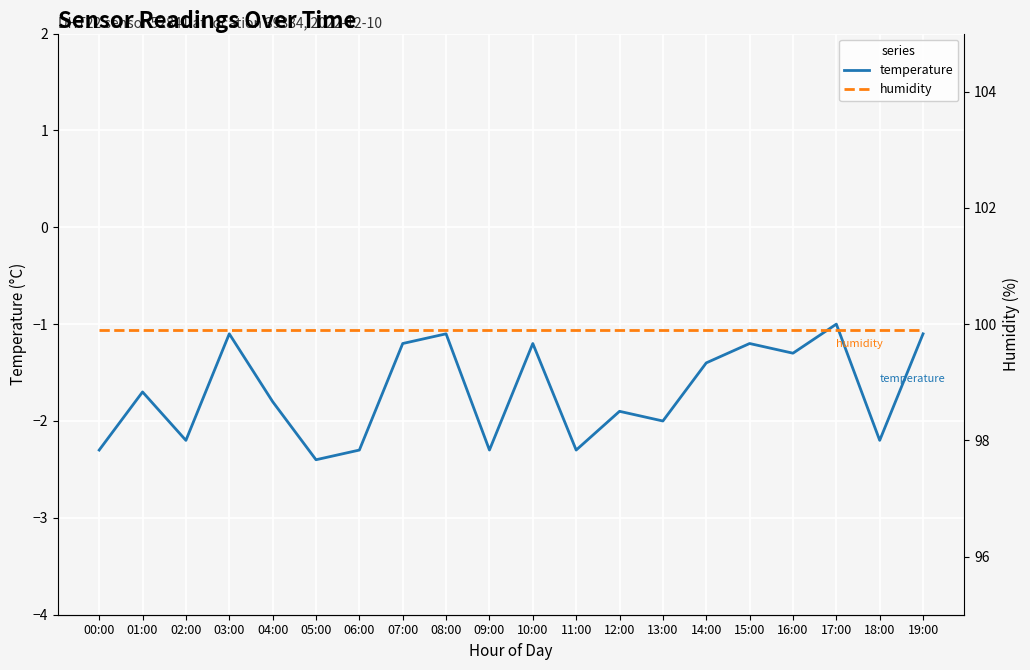

How many lines are shown in the chart?

2